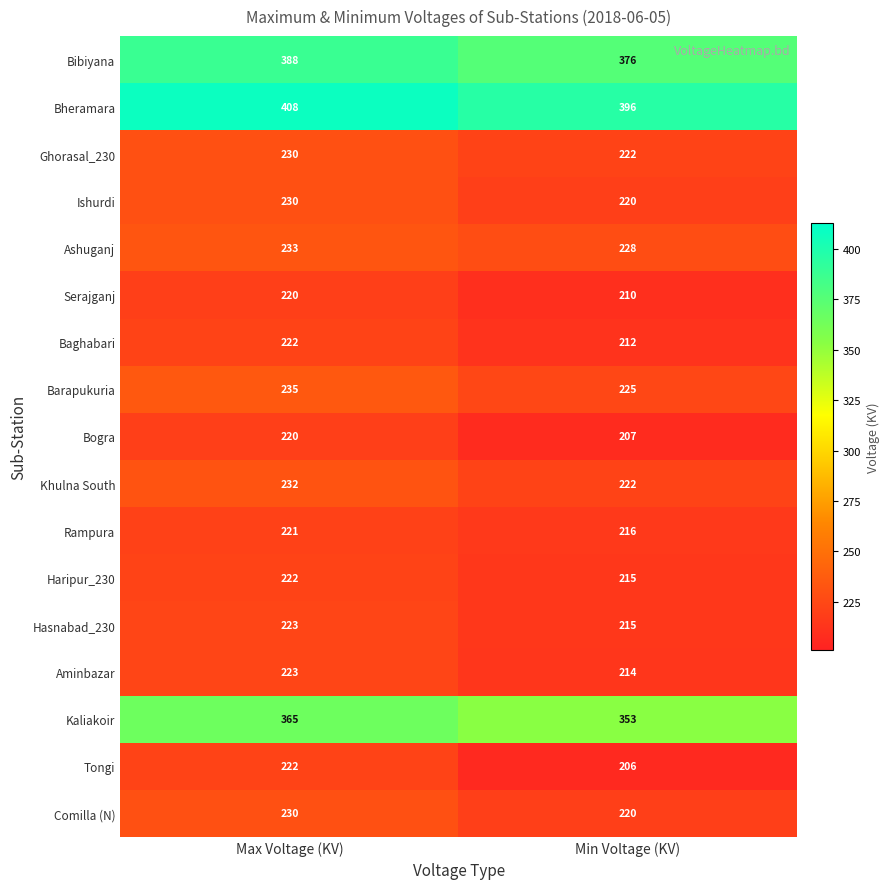

Where is Aminbazar nearest to the value 218?

Min Voltage (KV)